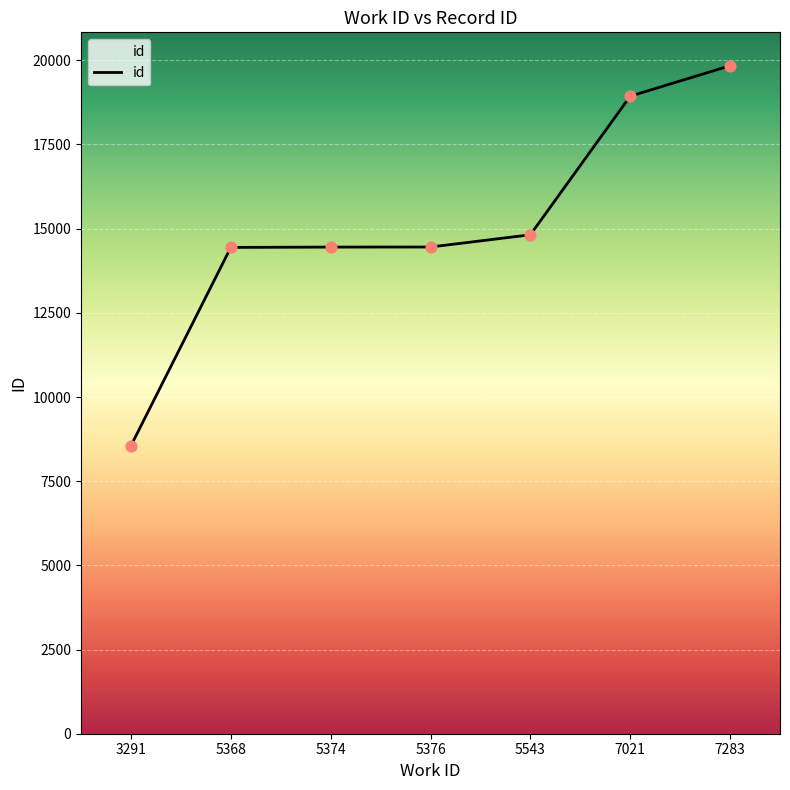

Approximately how many times larger is the value at 5543 compared to 5368?

1.0